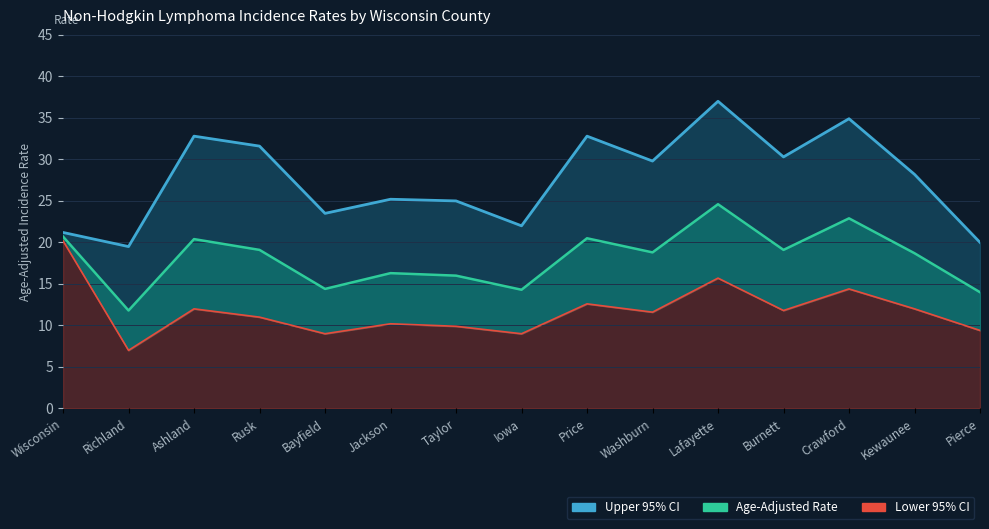

Is the value of Lower 95% CI at Price greater than the value of Upper 95% CI at Price?

No